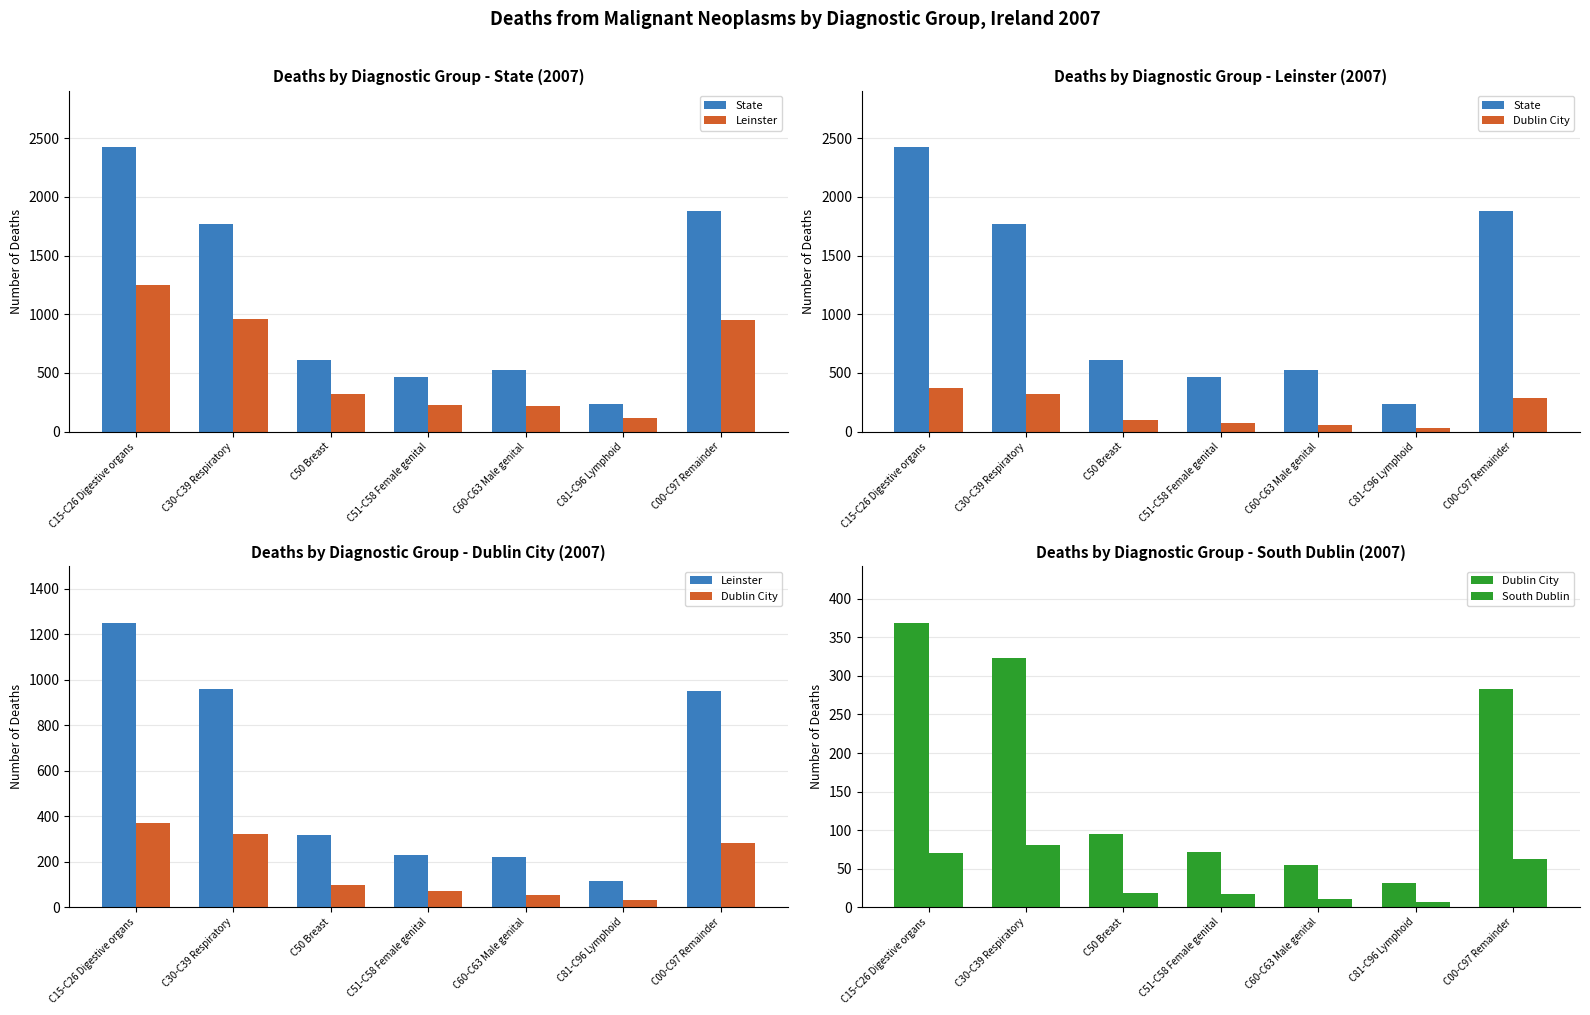

The value of Leinster at C50 Breast is 424. True or false?

False